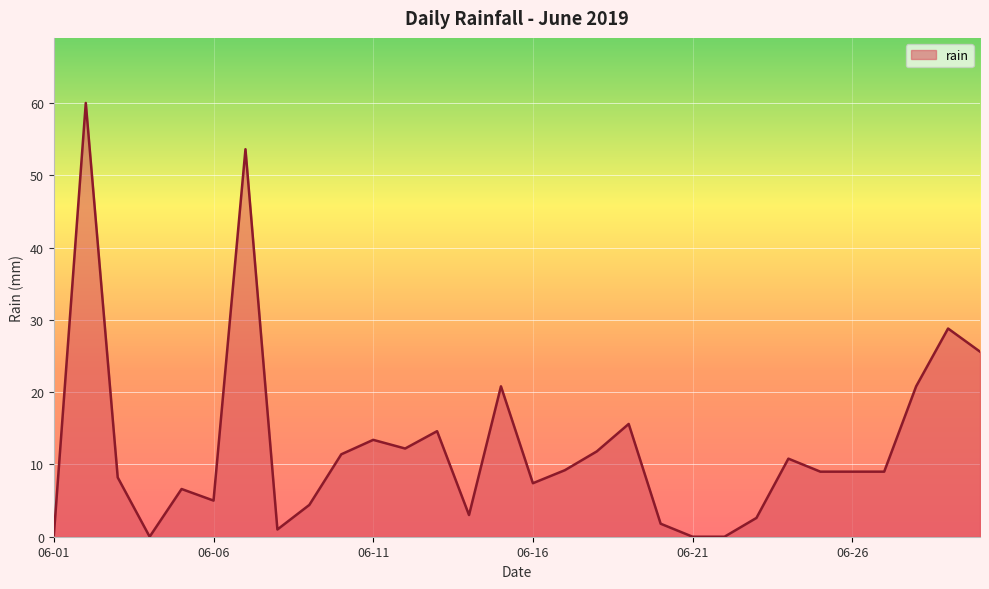

What is the maximum value shown in the chart?

60.0